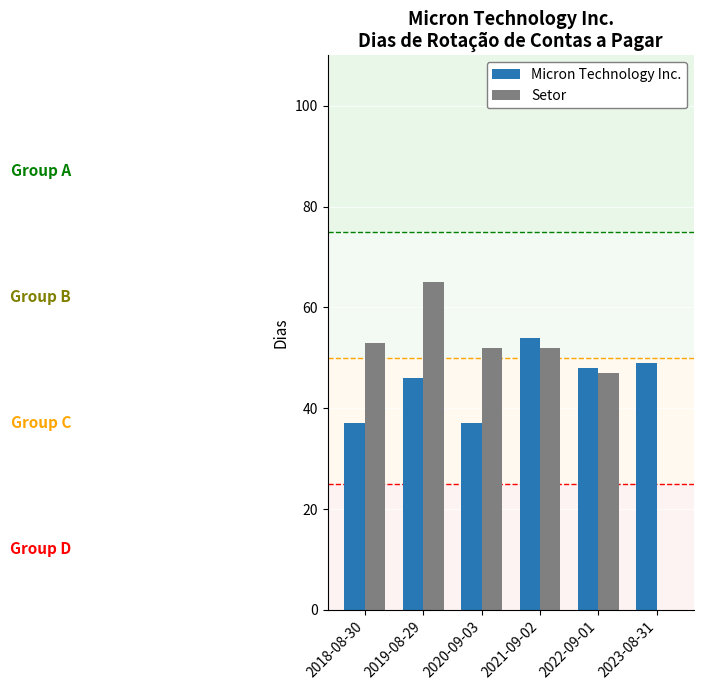

Reading right to left, what are all the values shown in this chart?

Micron Technology Inc.: 49	48	54	37	46	37
Setor: 0	47	52	52	65	53